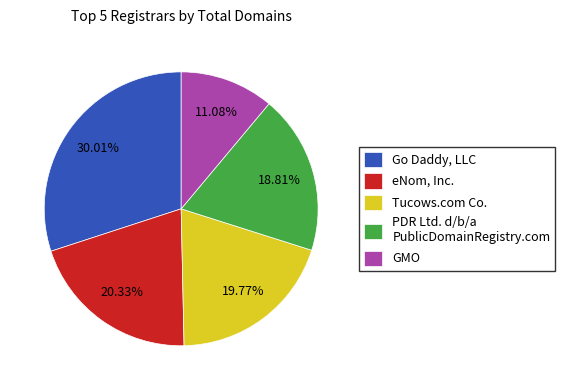

Rank the categories by value from highest to lowest.

Go Daddy, LLC, eNom, Inc., Tucows.com Co., PDR Ltd. d/b/a PublicDomainRegistry.com, GMO